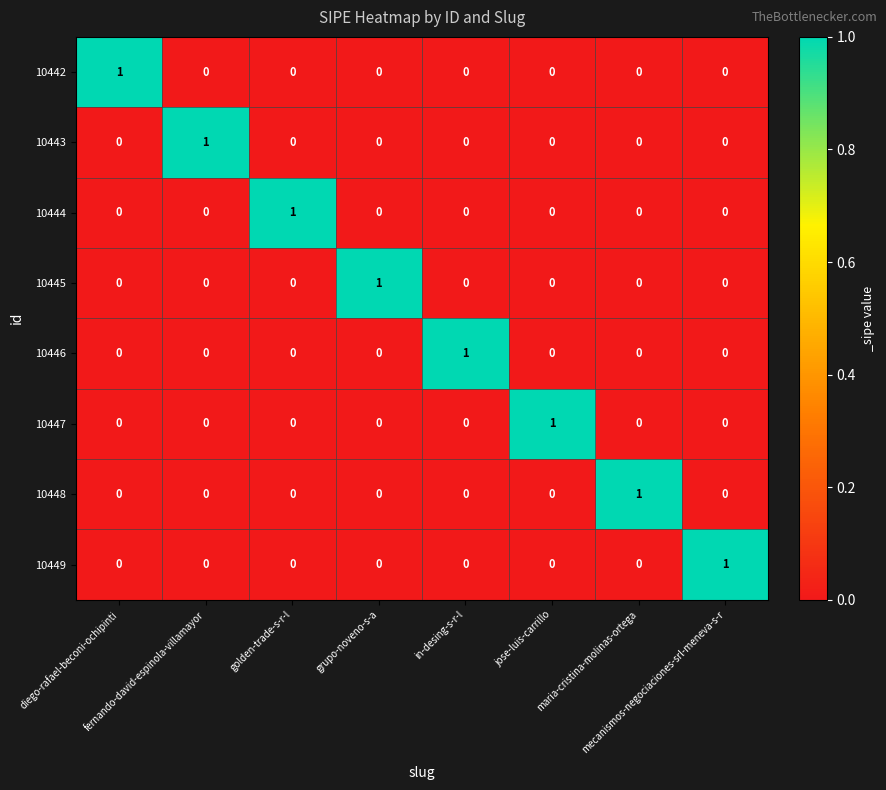

How many values in the 10443 series exceed 0?

1